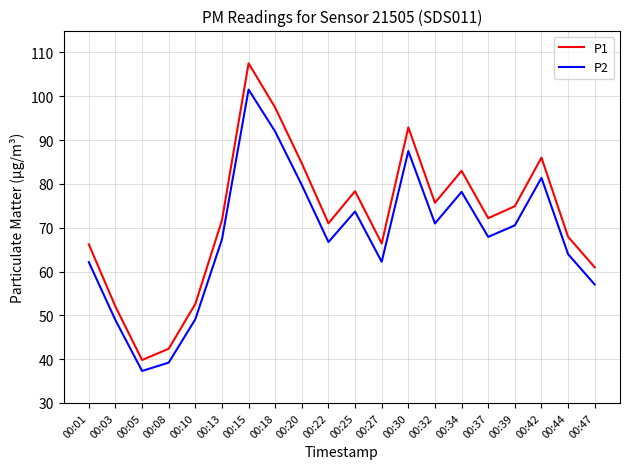

Does the chart have visible grid lines?

Yes